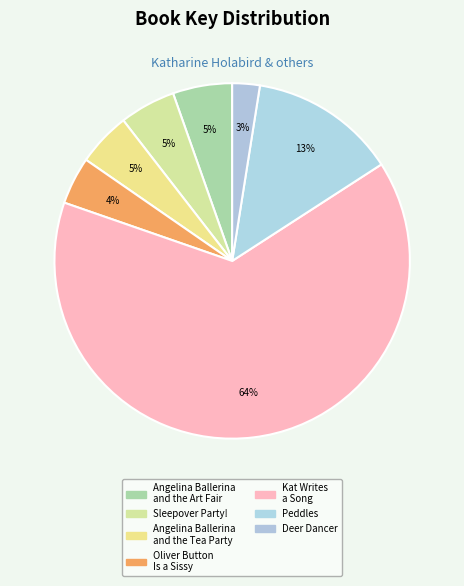

How many segments does this pie chart have?

7